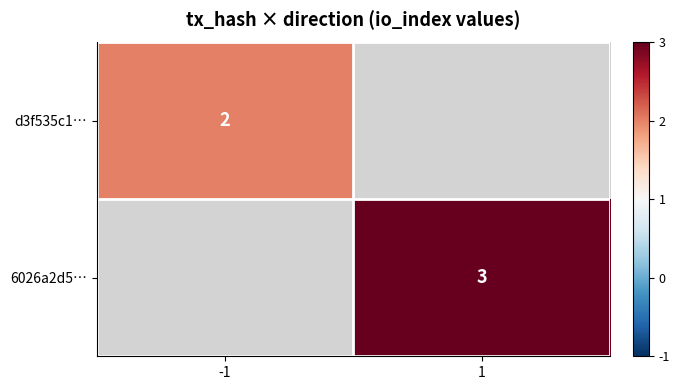

At which category does the chart reach its peak across all series?

1